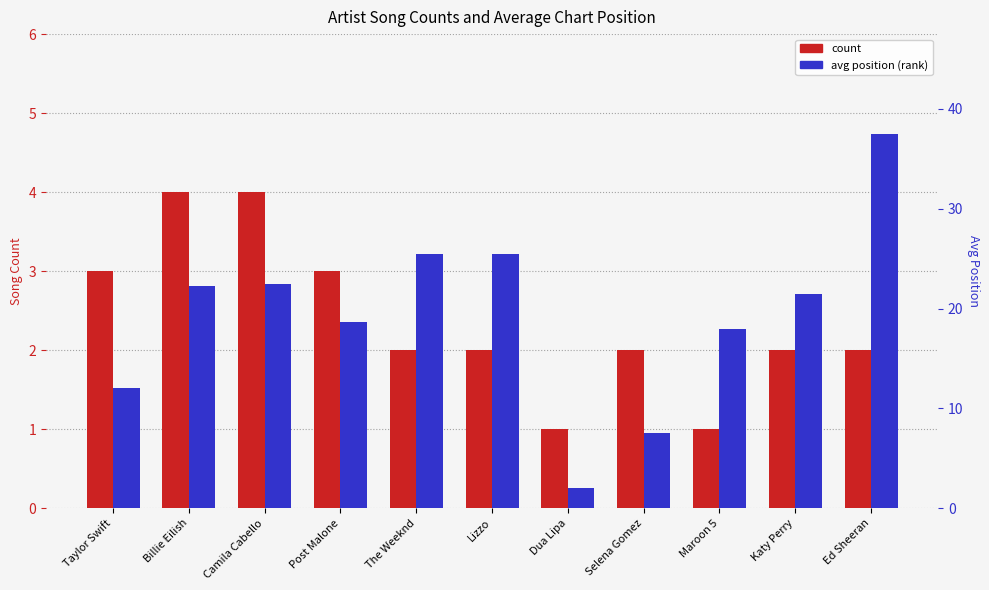

Reading right to left, what are all the values shown in this chart?

count: Ed Sheeran=2.0	Katy Perry=2.0	Maroon 5=1.0	Selena Gomez=2.0	Dua Lipa=1.0	Lizzo=2.0	The Weeknd=2.0	Post Malone=3.0	Camila Cabello=4.0	Billie Eilish=4.0	Taylor Swift=3.0
avg position: Ed Sheeran=37.5	Katy Perry=21.5	Maroon 5=18.0	Selena Gomez=7.5	Dua Lipa=2.0	Lizzo=25.5	The Weeknd=25.5	Post Malone=18.7	Camila Cabello=22.5	Billie Eilish=22.2	Taylor Swift=12.0